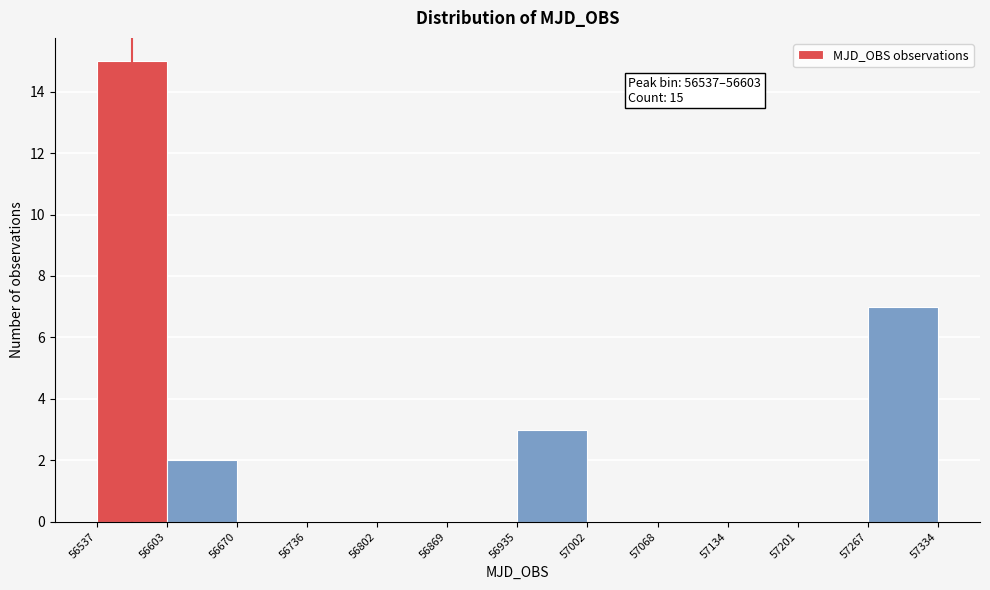

Which range on the x-axis has the tallest bar?

56537 to 56603